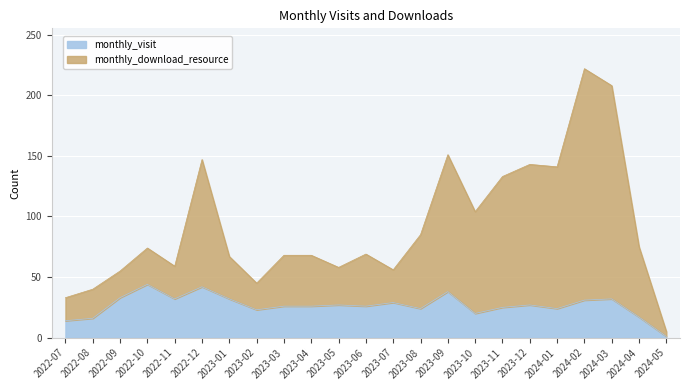

List the labels in order of monthly_visit value, largest first.

2022-10, 2022-12, 2023-09, 2022-09, 2022-11, 2023-01, 2024-03, 2024-02, 2023-07, 2023-05, 2023-12, 2023-03, 2023-04, 2023-06, 2023-11, 2023-08, 2024-01, 2023-02, 2023-10, 2024-04, 2022-08, 2022-07, 2024-05